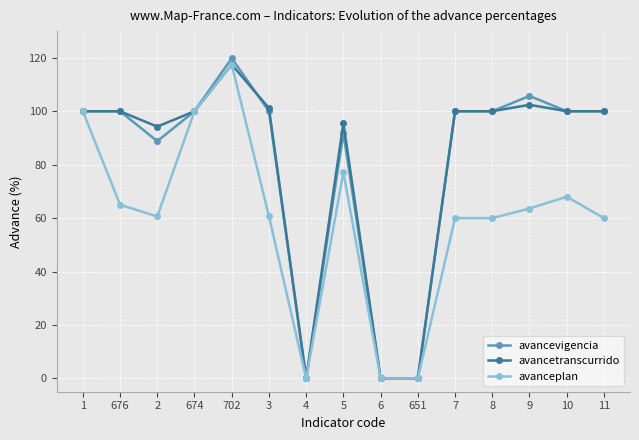

Which series has the largest range (max minus min)?

avancevigencia